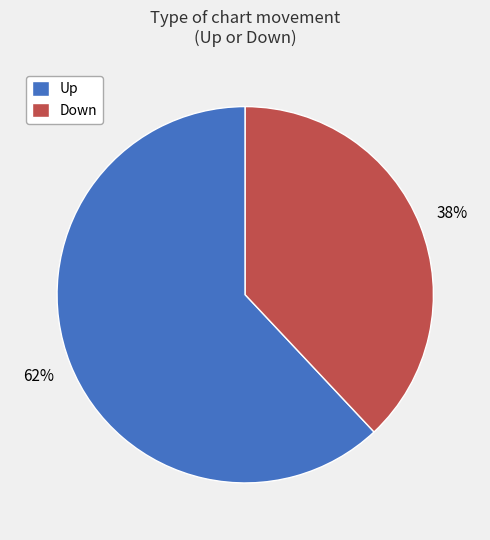

To the nearest percent, what is the average slice percentage?

50%